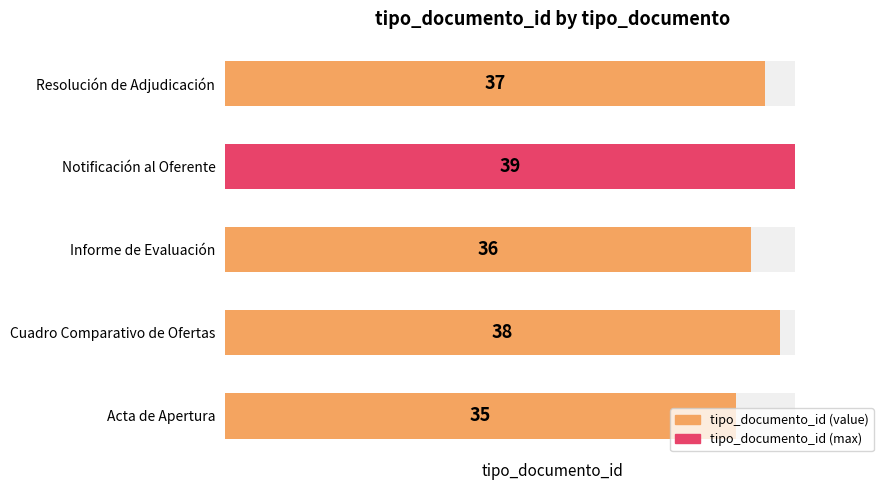

Does the chart contain stacked bars?

No